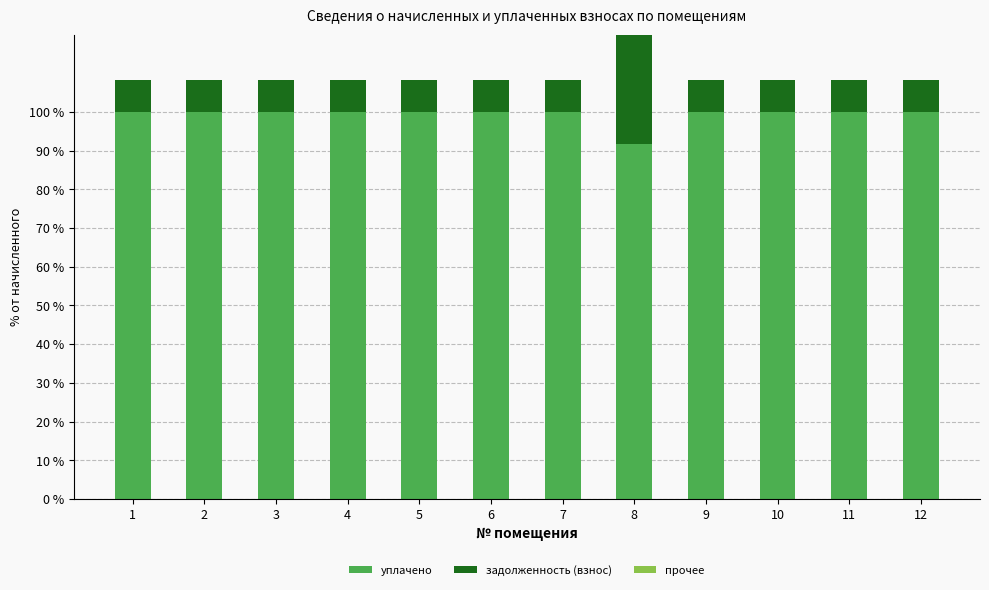

At which category does the chart reach its minimum across all series?

1